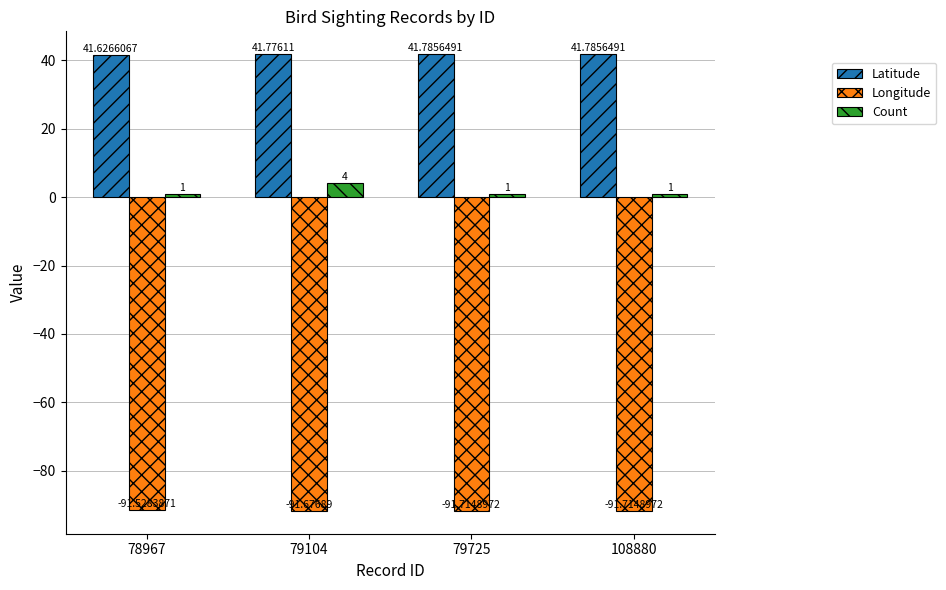

Rank the series at 79104 from lowest to highest value.

Longitude, Count, Latitude